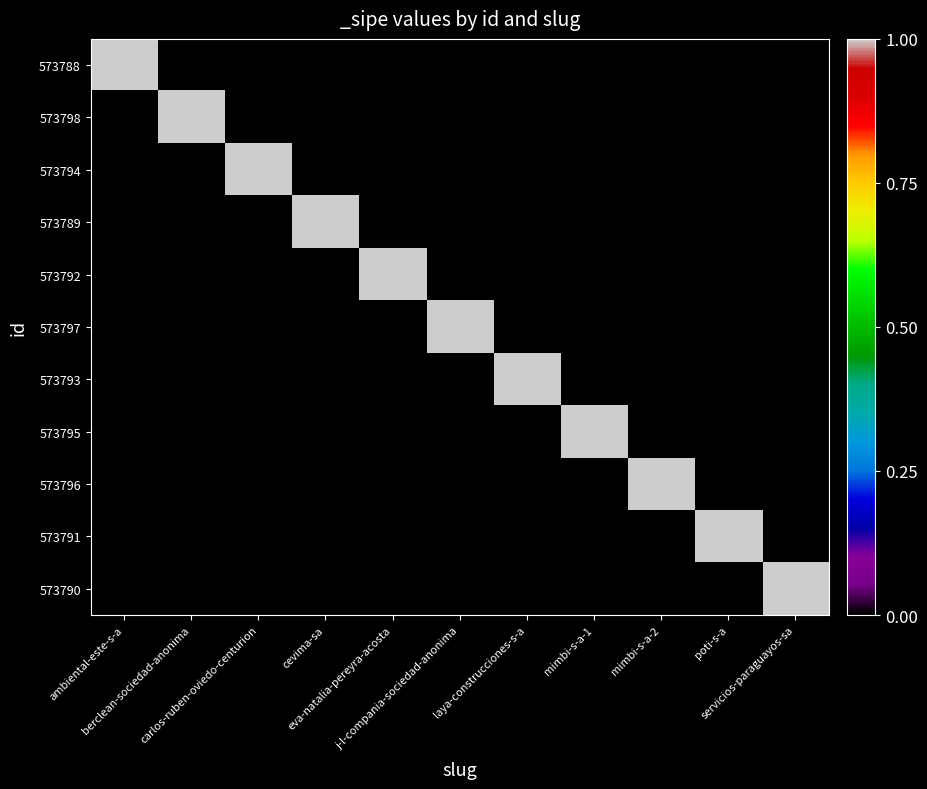

At which category does the chart reach its peak across all series?

ambiental-este-s-a